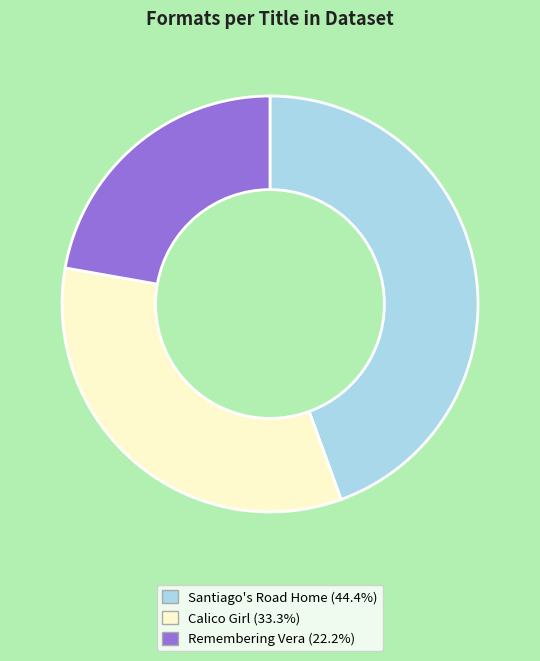

Does any single category account for the majority?

No